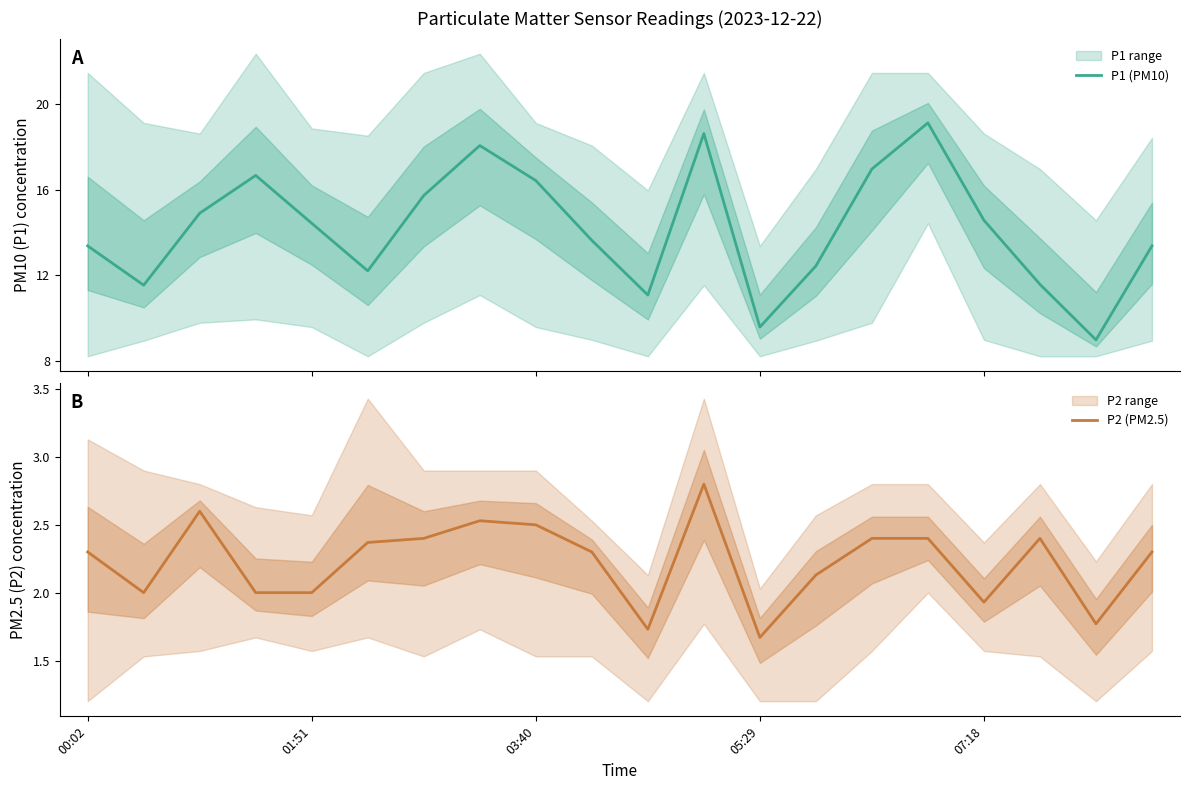

True or false: P2 (PM2.5) has more than 0 points higher than both neighbors.

True